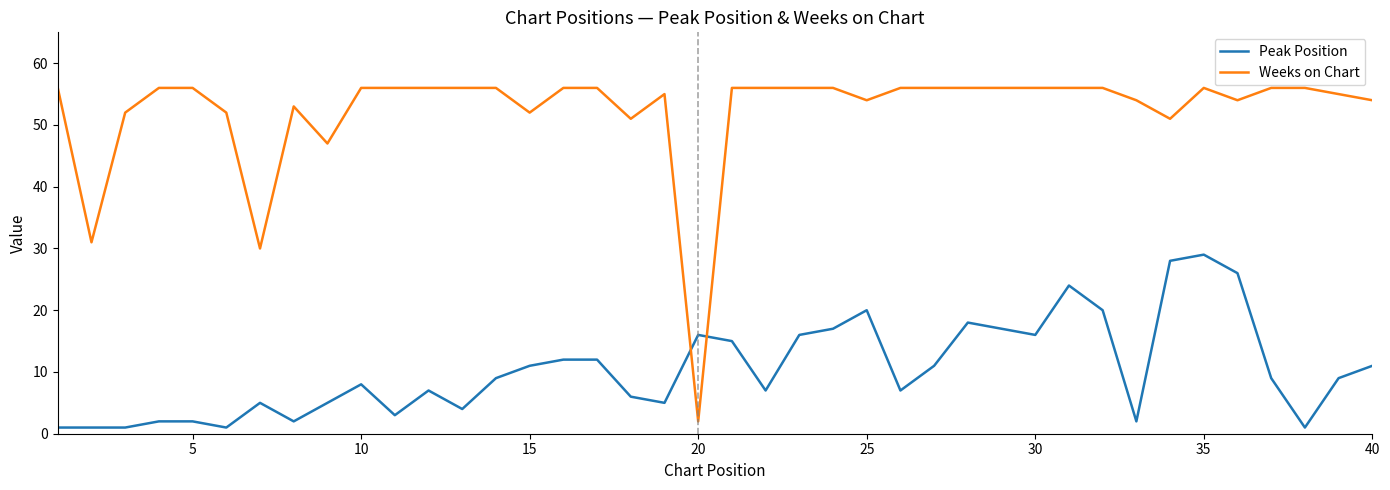

At how many categories does at least one series exceed 13?

40